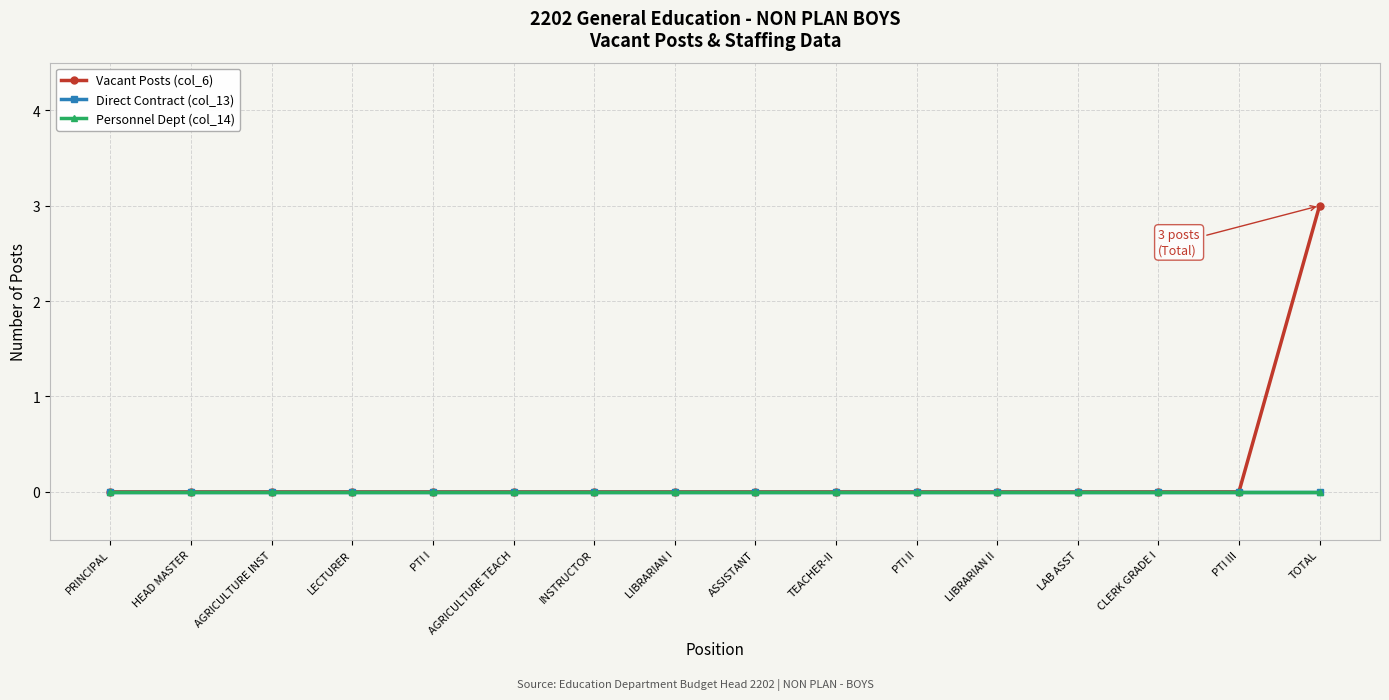

At which label does Direct Contract (col_13) reach its peak?

PRINCIPAL